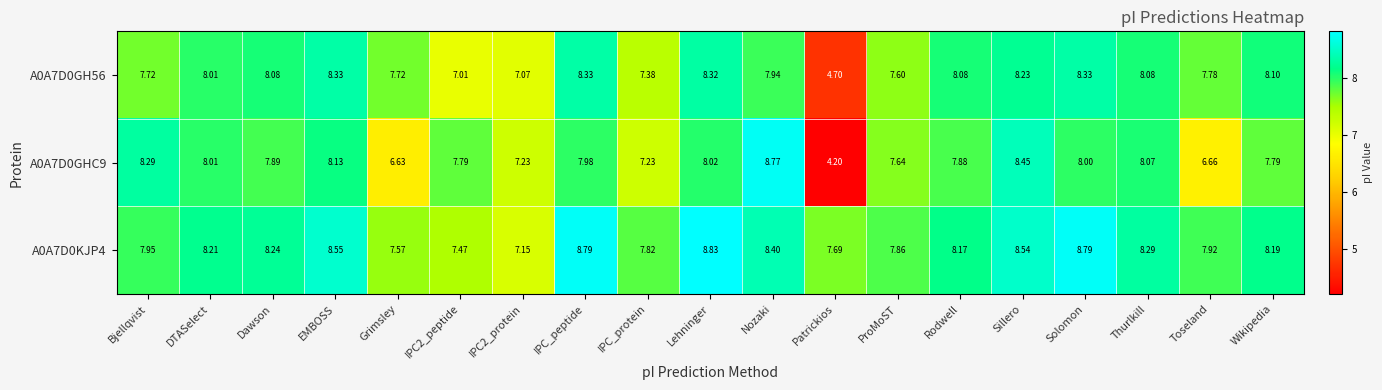

Which category has the highest value in the A0A7D0GHC9 series?

Nozaki